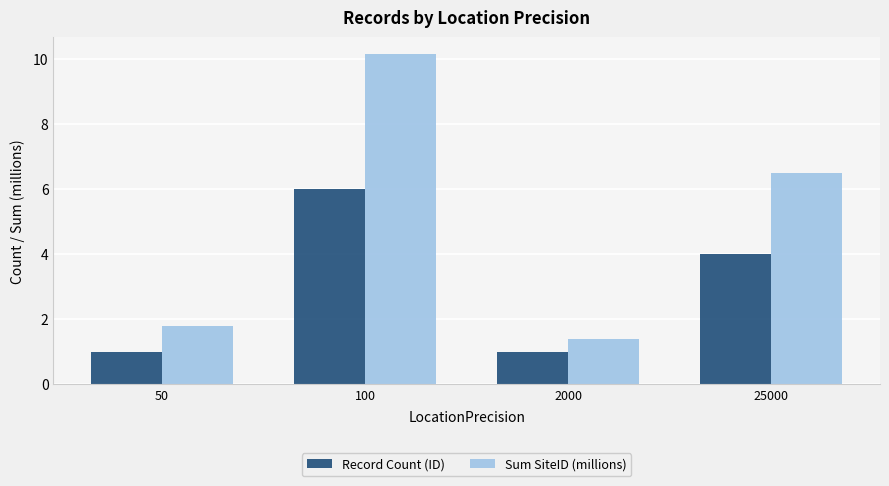

What is the sum of the Sum SiteID (millions) values at 100 and 2000?

11.6